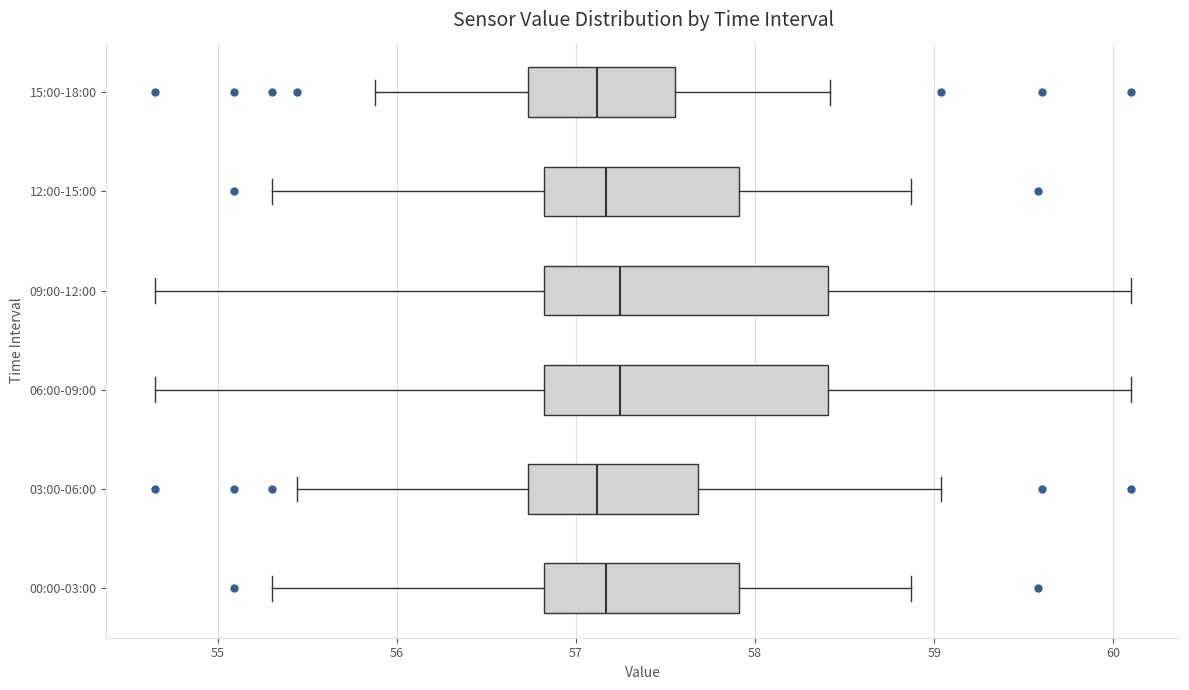

Reading bottom to top, read every box against the x-axis: the position of its median line, the range the box covers, and the ends of its whiskers. The values are not printed on the chart, so give them approximately, as read against the axis.

00:00-03:00: median 57.2, box 56.8 to 57.9, whiskers 55.3 to 58.9
03:00-06:00: median 57.1, box 56.7 to 57.7, whiskers 55.4 to 59.0
06:00-09:00: median 57.2, box 56.8 to 58.4, whiskers 54.7 to 60.1
09:00-12:00: median 57.2, box 56.8 to 58.4, whiskers 54.7 to 60.1
12:00-15:00: median 57.2, box 56.8 to 57.9, whiskers 55.3 to 58.9
15:00-18:00: median 57.1, box 56.7 to 57.6, whiskers 55.9 to 58.4